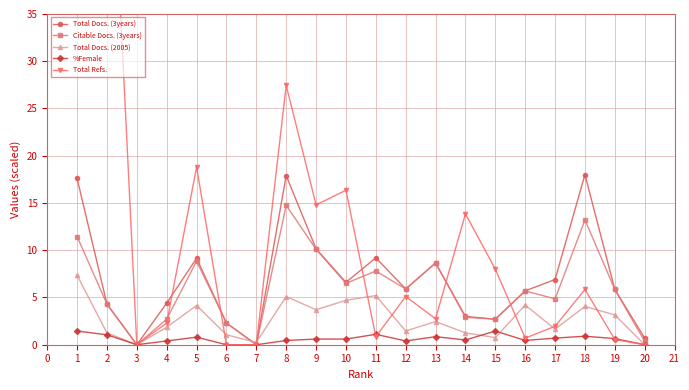

True or false: Total Refs. has more than 0 interior local peaks.

True